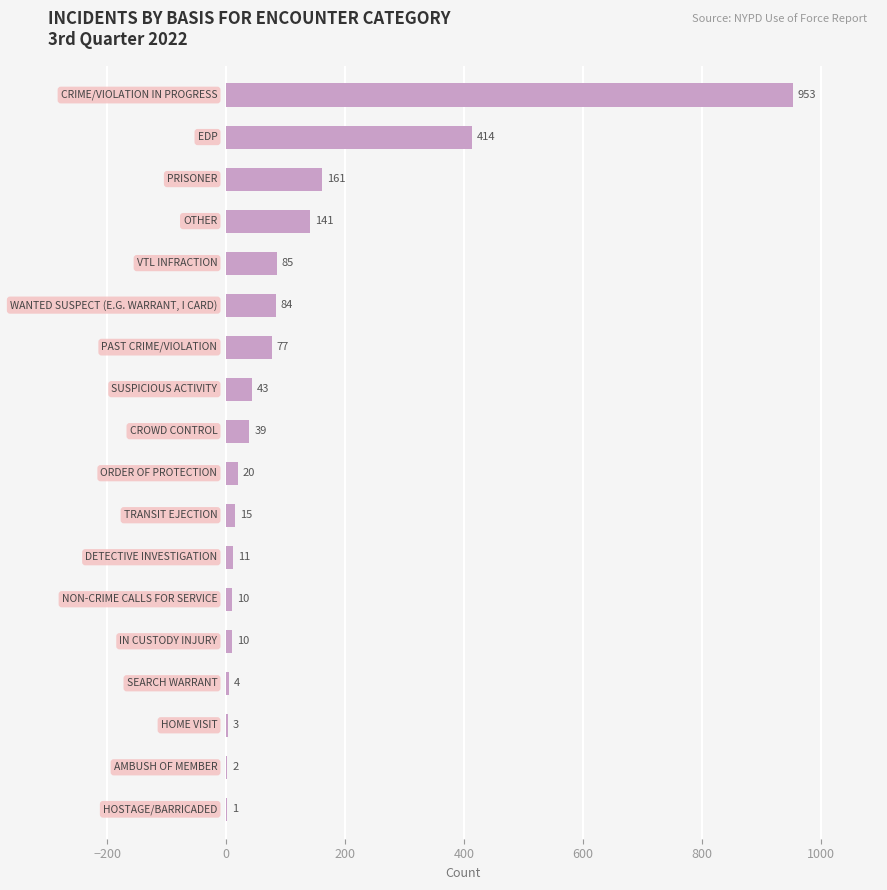

What is the maximum value shown in the chart?

953